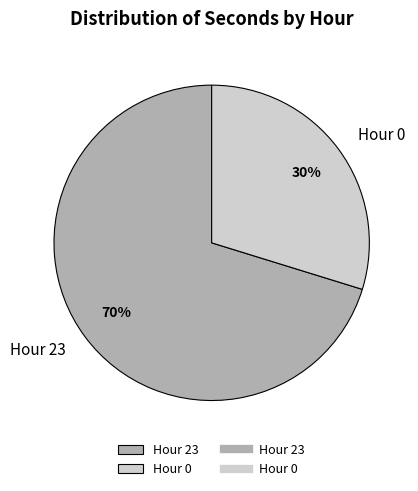

Is Hour 23 the majority of the pie?

Yes